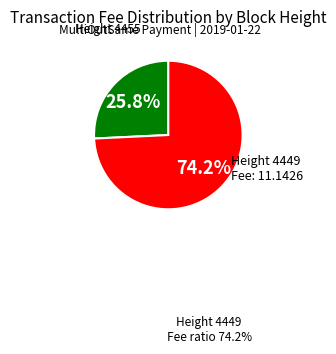

To the nearest percent, what is the difference between the Height 4449 and Height 4455 slice percentages?

48%